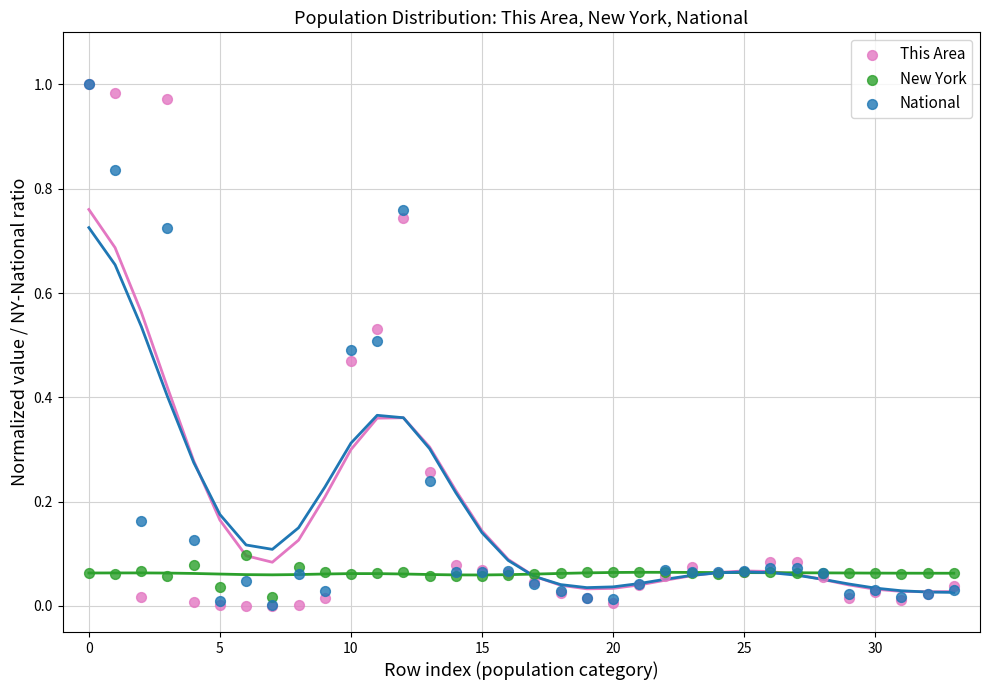

What are all the series names shown in the legend?

This Area, New York, National